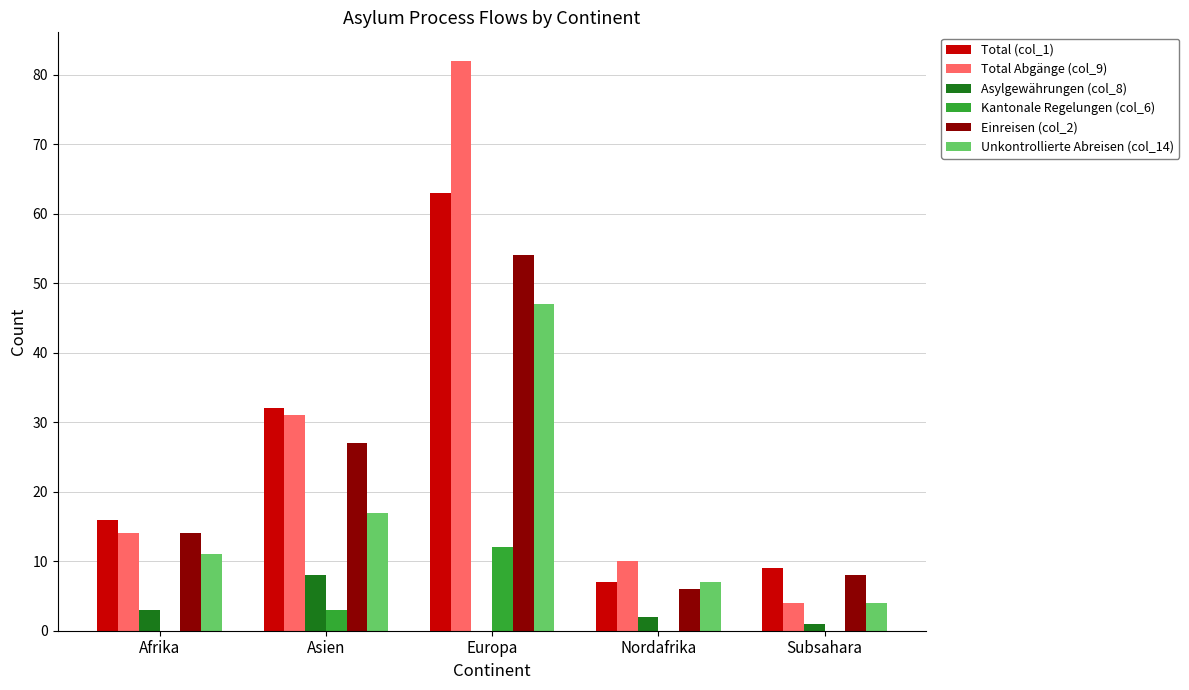

What is the spread (max minus min) of values at Subsahara?

9